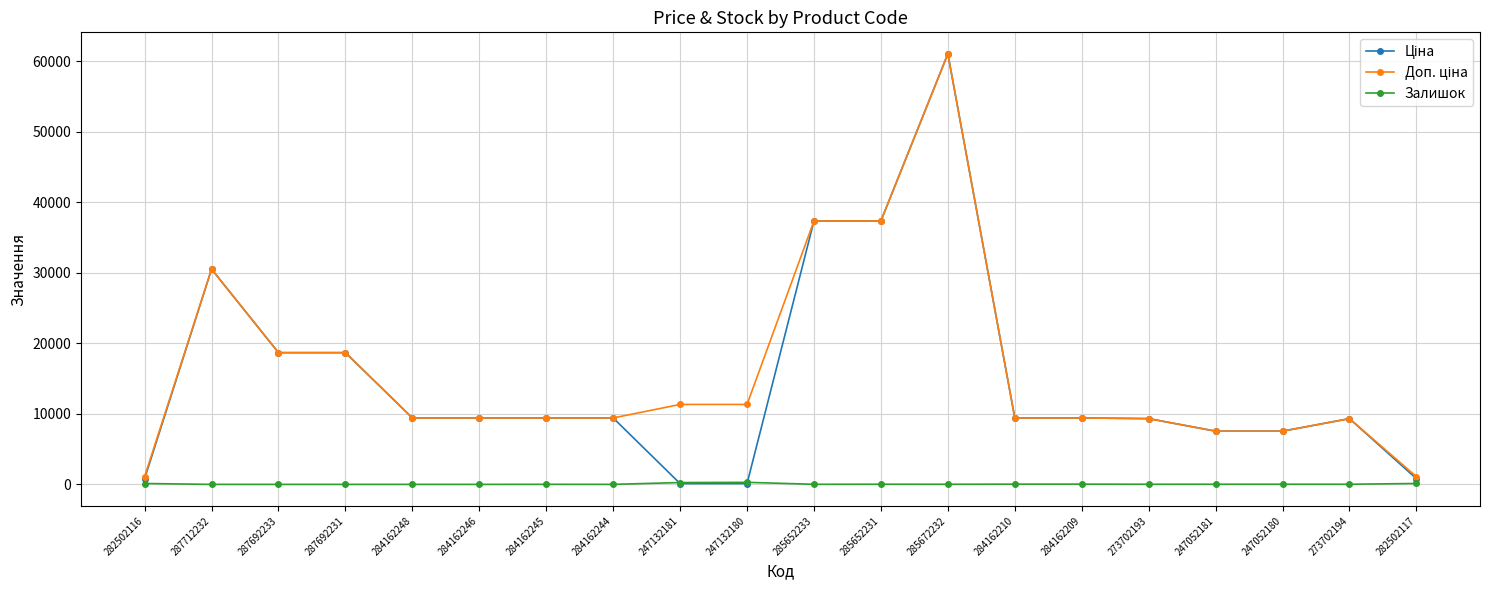

What is the spread (max minus min) of values at 287692233?

18671.5